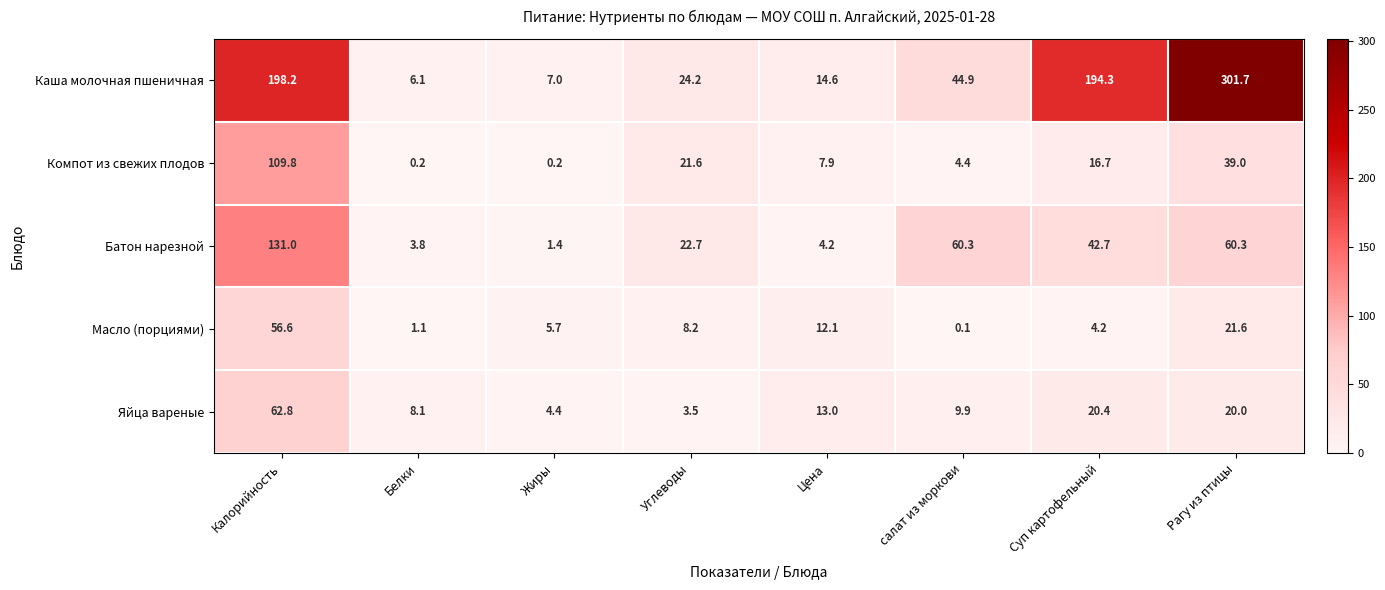

What is the approximate value of Масло (порциями) at Белки?

1.1